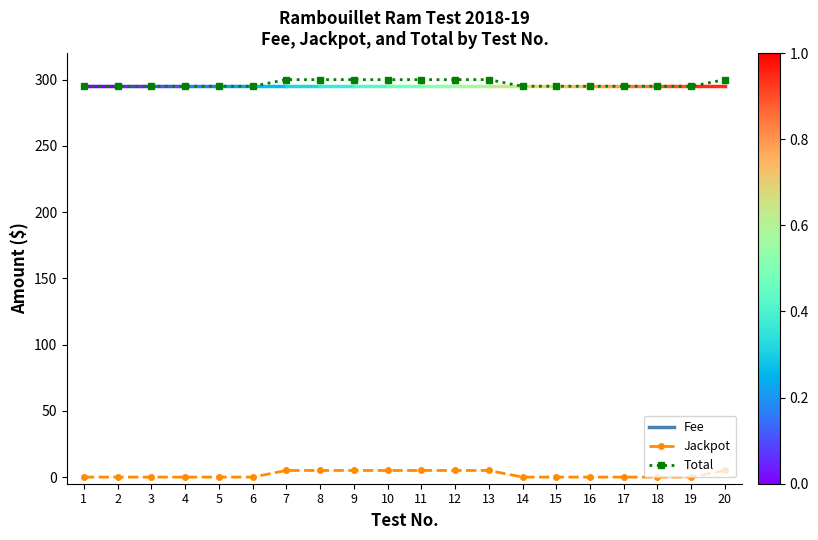

What is the sum of all Total values?

5940